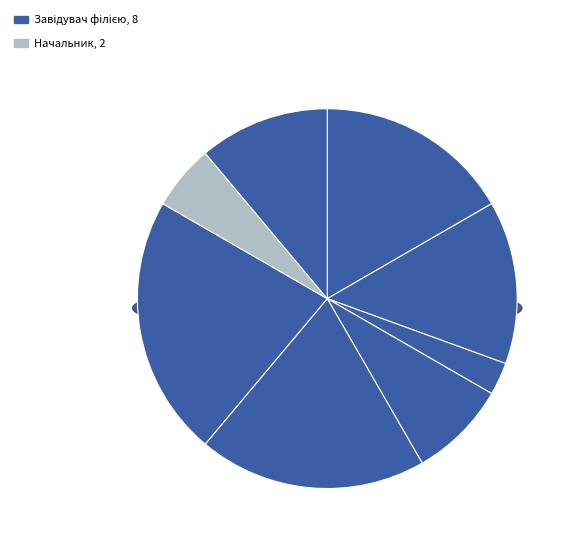

How many slices are in this pie chart?

8